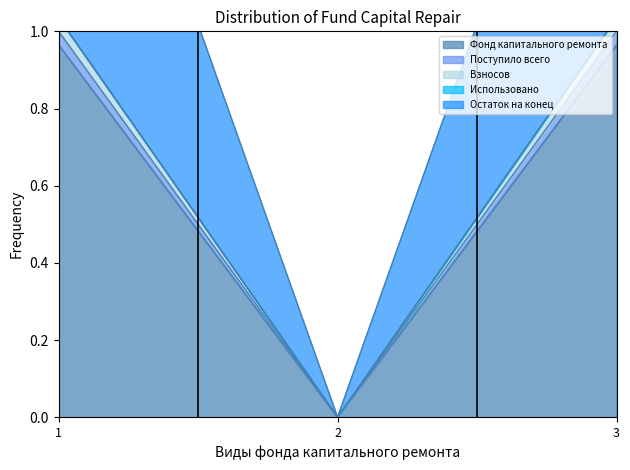

True or false: Фонд капитального ремонта has a value of -0.5 at 2.

False